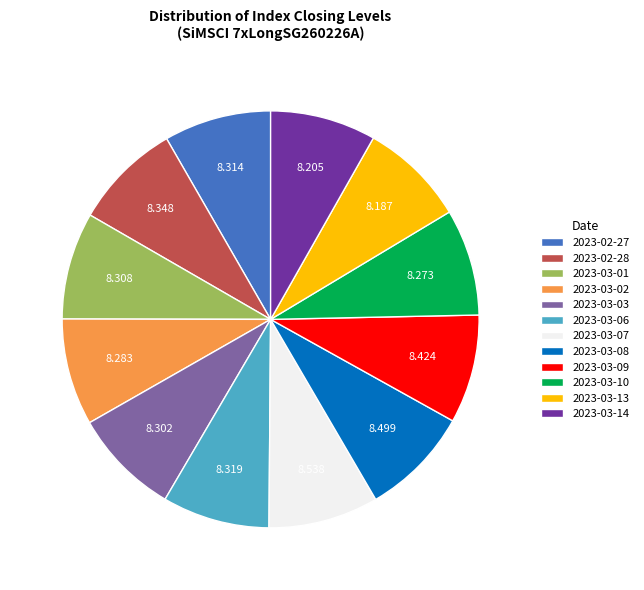

Is the sum of 2023-03-14 and 2023-03-06 greater than half?

No